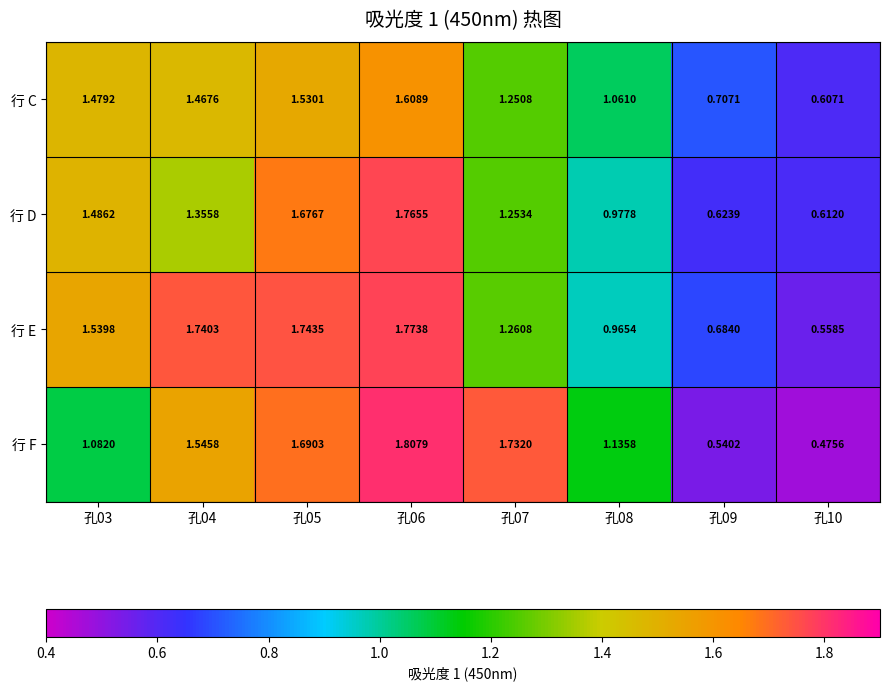

Is the value of 行 C at 孔10 greater than the value of 行 D at 孔04?

No